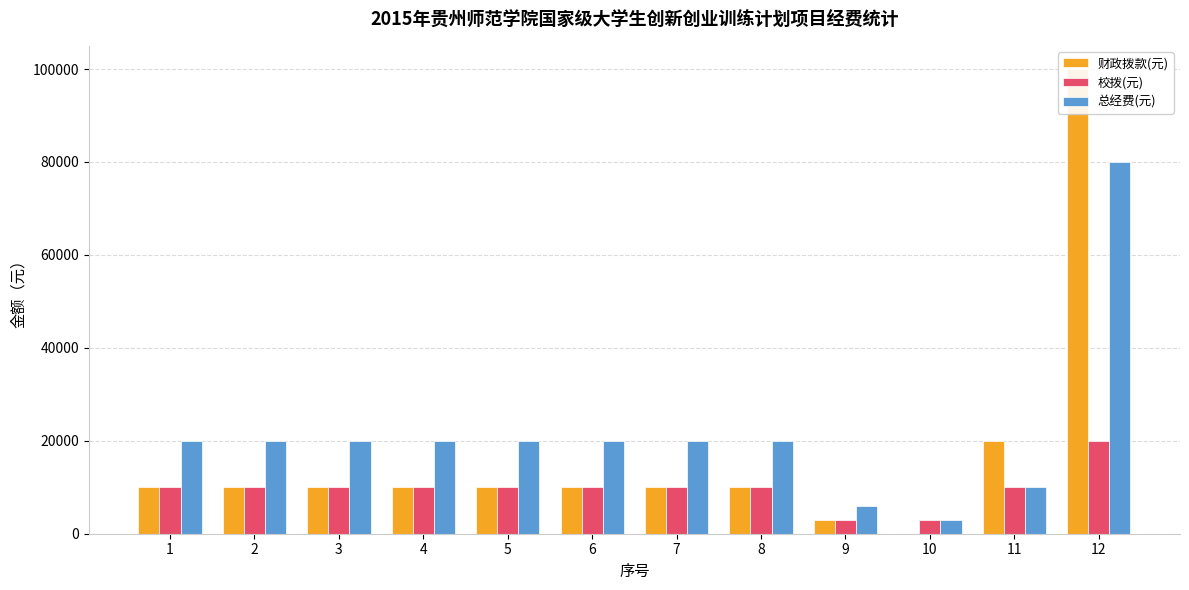

The value of 校拨(元) at 8 is 14747. True or false?

False